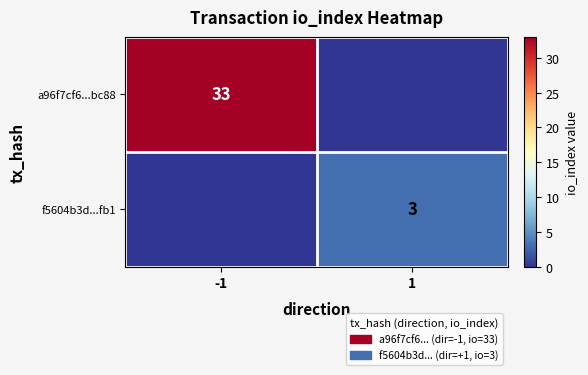

The value of a96f7cf6...bc88 at -1 is 33. True or false?

True